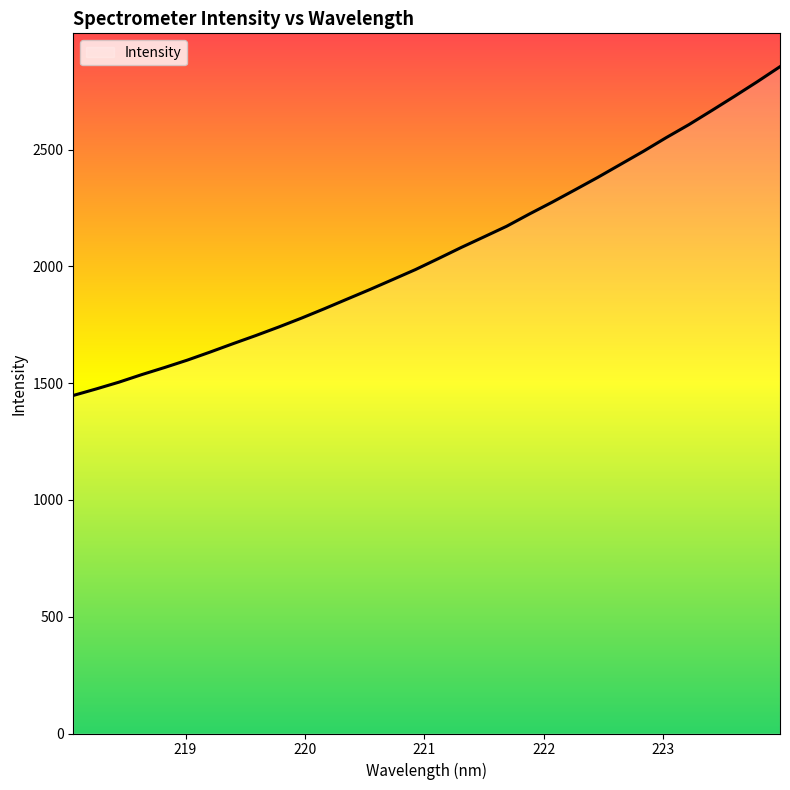

What is the smallest value displayed?

1447.4